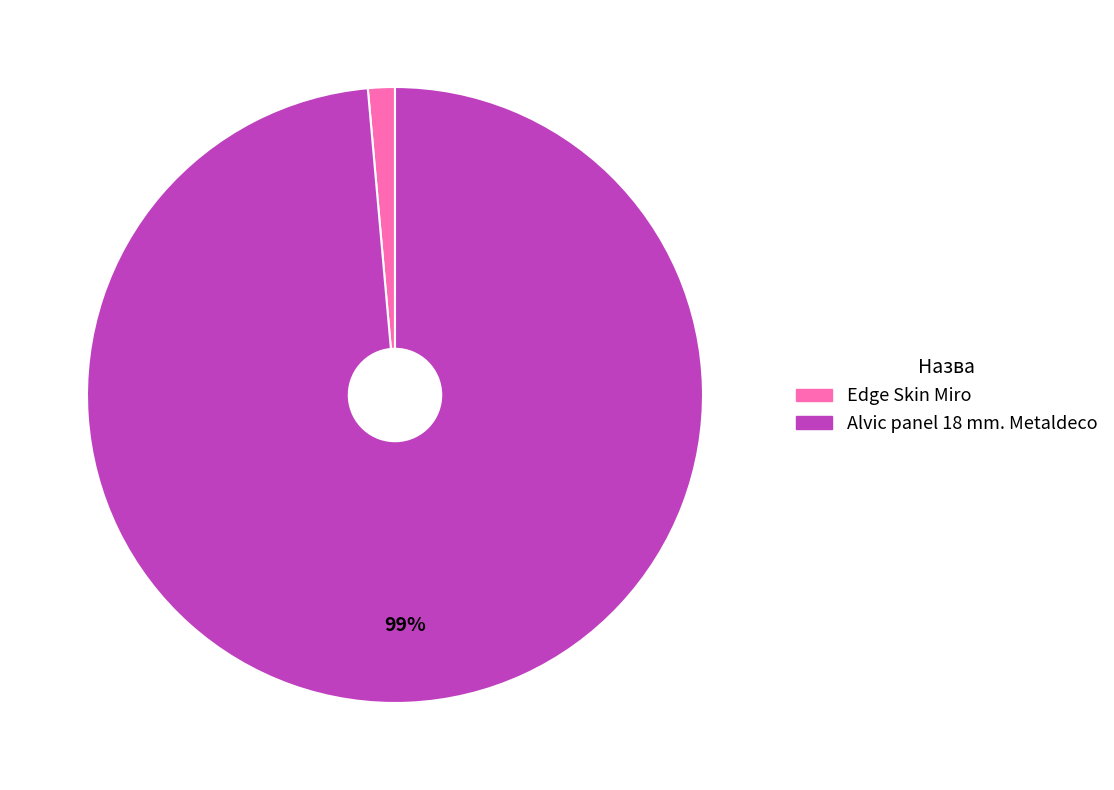

To the nearest percent, what is the combined percentage of Alvic panel 18 mm. Metaldeco and Edge Skin Miro?

100%